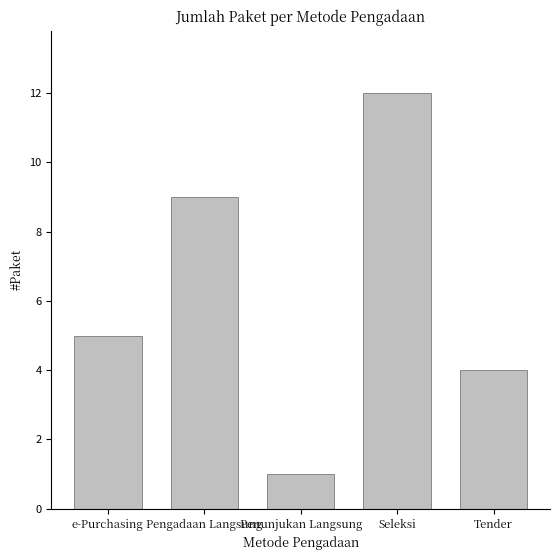

List the labels in order of value, smallest first.

Penunjukan Langsung, Tender, e-Purchasing, Pengadaan Langsung, Seleksi